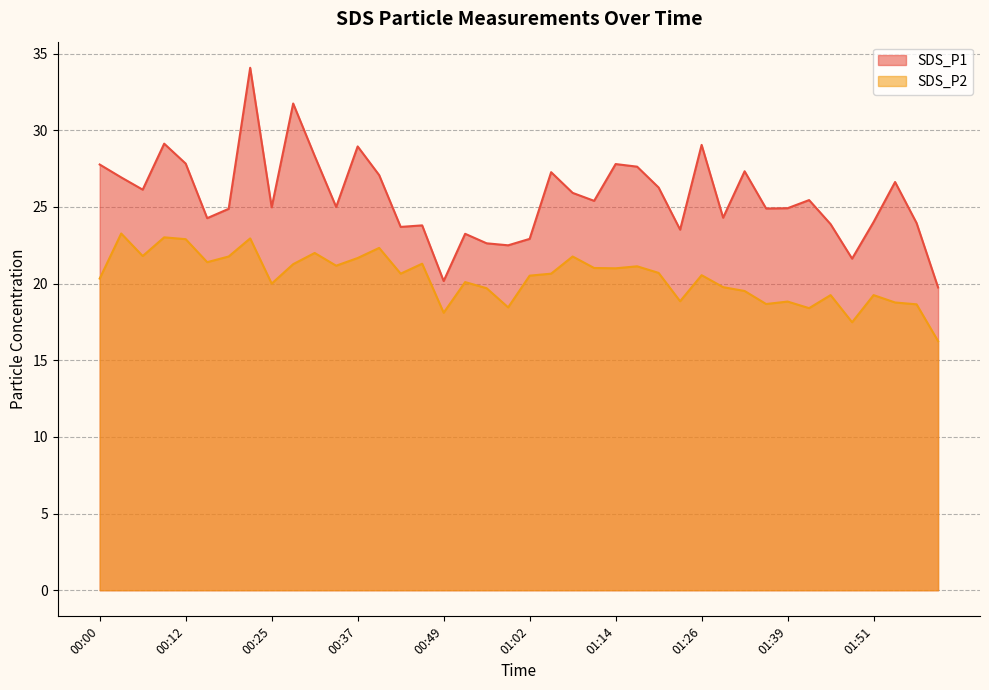

Which category has the lowest value across all series?

02:01